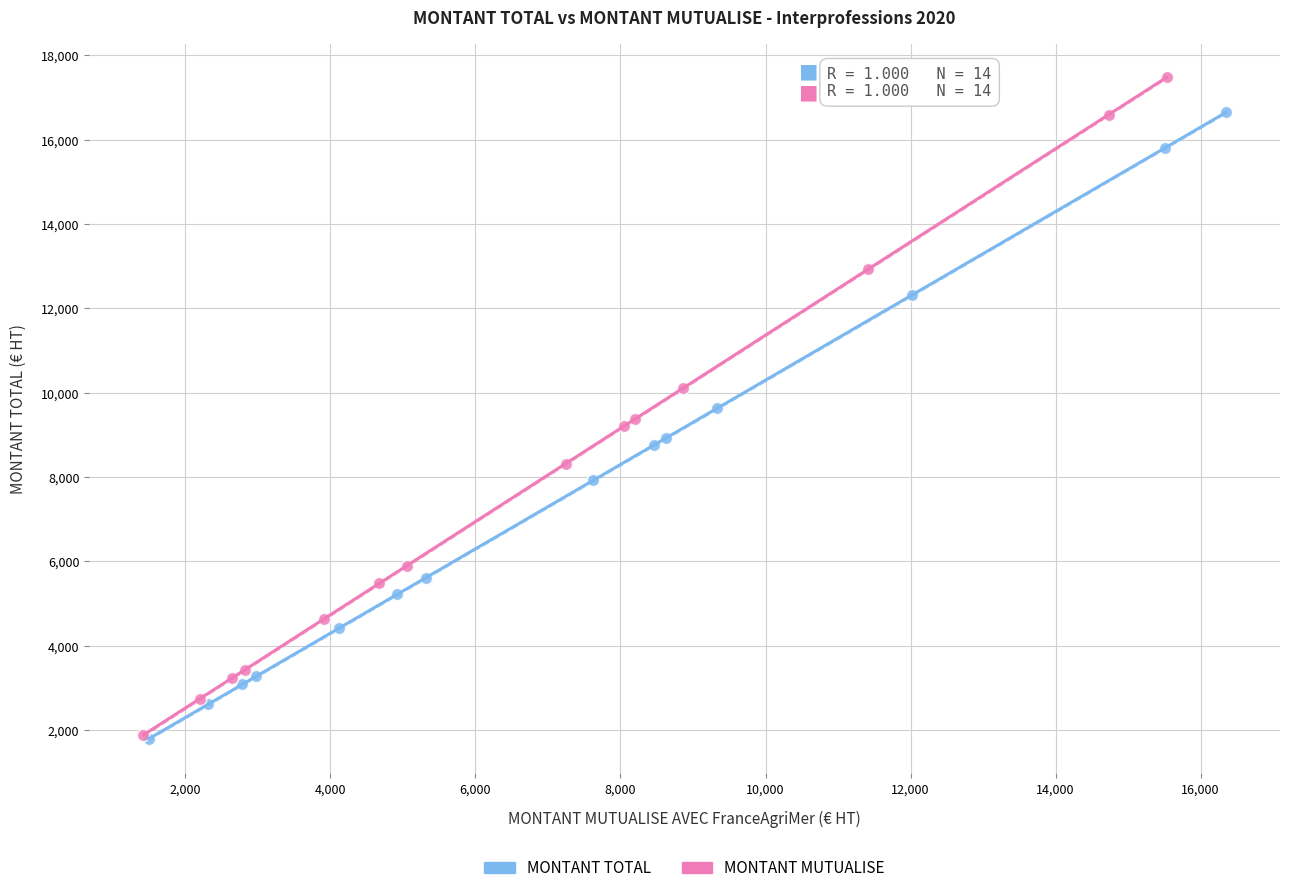

Which series reaches the maximum Y coordinate?

MONTANT MUTUALISE